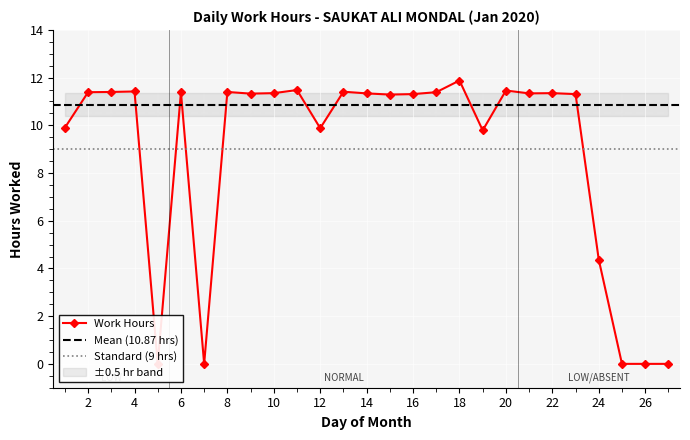

What is the ratio of the value at 21 to the value at 23?

1.0